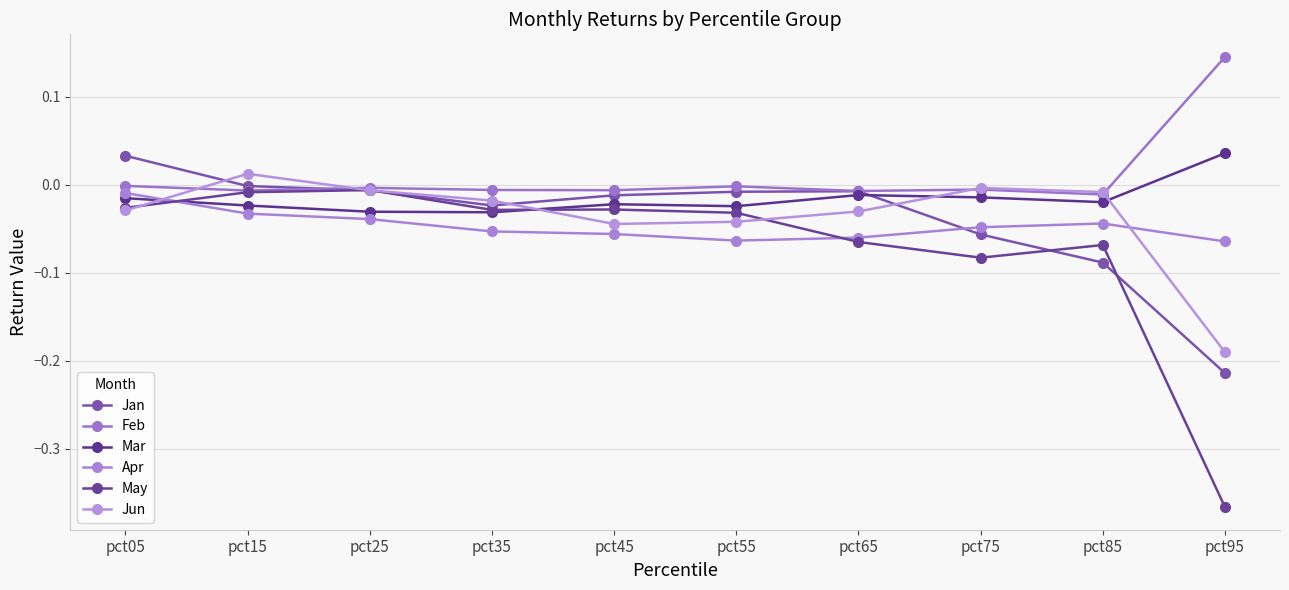

How many intersections are there between Feb and Jun?

4